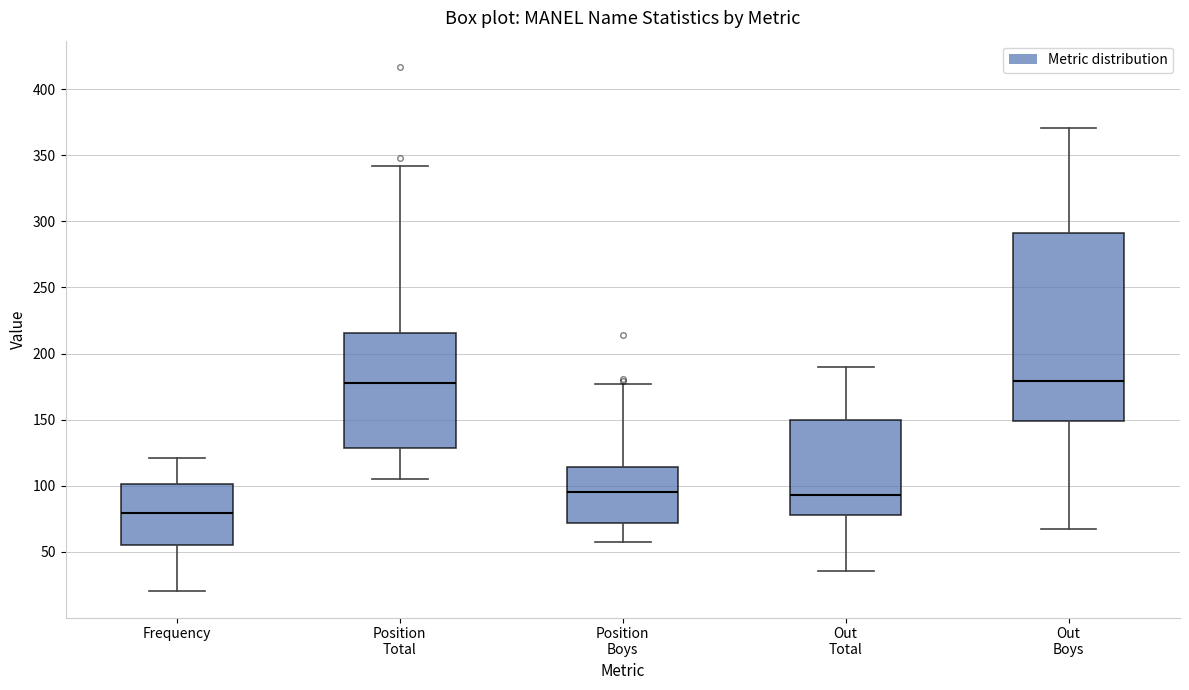

Reading left to right, transcribe this box plot: for each box, give where its median line is, the range the box spans, and where its two whiskers end, as read against the y-axis. The values are not printed on the chart, so give them approximately, as read against the axis.

Frequency: median 80, box 55 to 100, whiskers 20 to 120
Position Total: median 180, box 130 to 215, whiskers 105 to 340
Position Boys: median 95, box 70 to 115, whiskers 55 to 175
Out Total: median 95, box 80 to 150, whiskers 35 to 190
Out Boys: median 180, box 150 to 290, whiskers 65 to 370